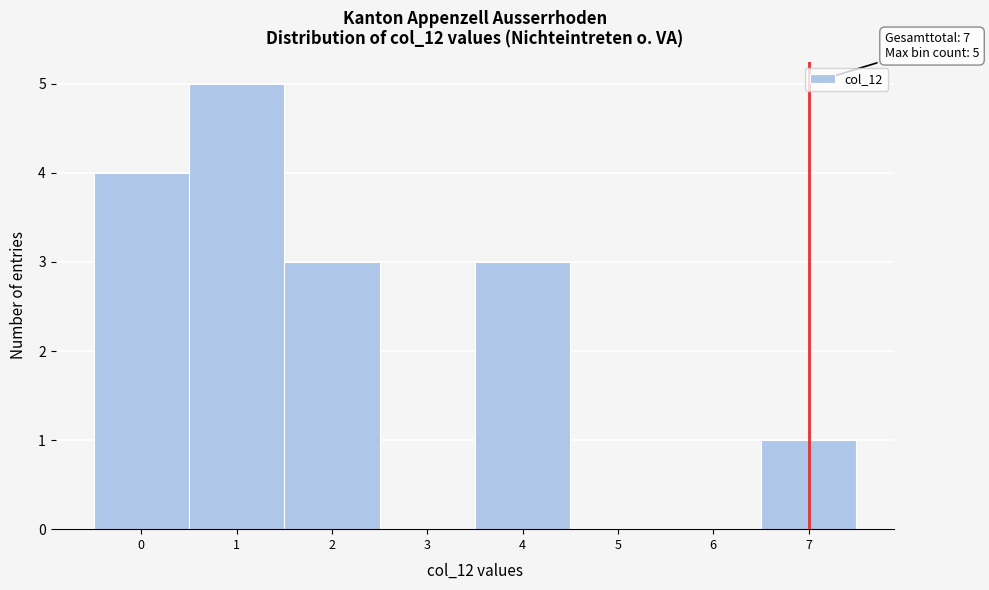

Over which range of the x-axis is the bar tallest?

0.5 to 1.5